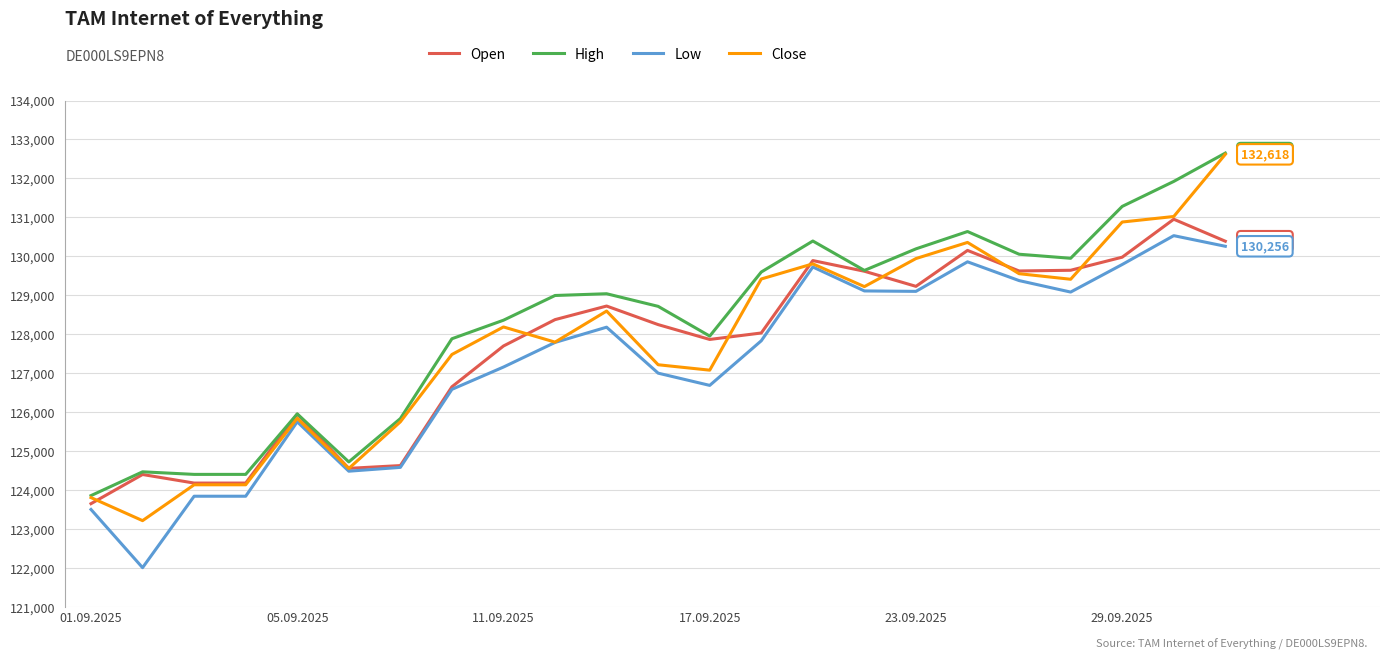

What are all the series names shown in the legend?

Open, High, Low, Close